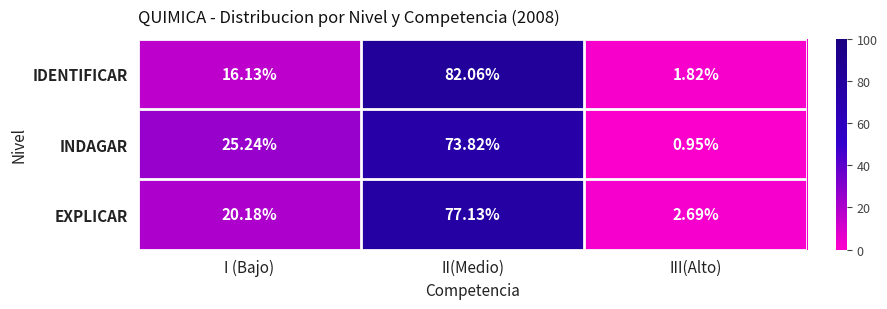

At how many categories does at least one series exceed 2?

3